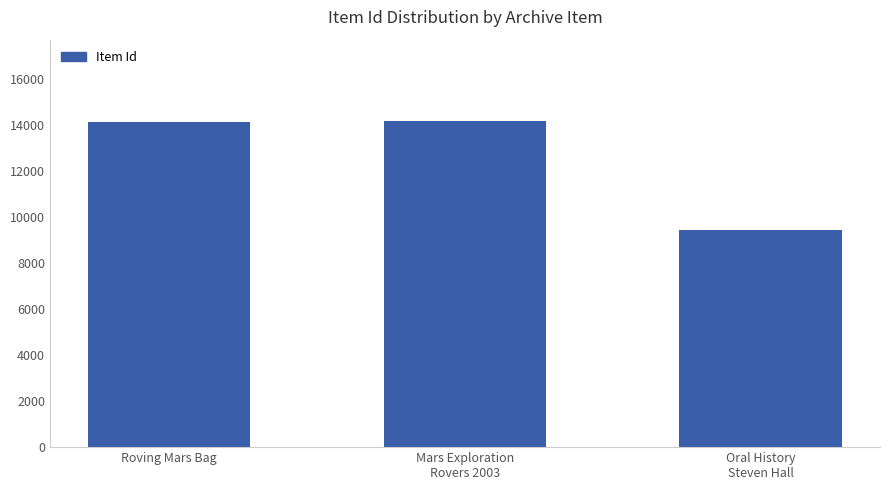

What is the approximate value at Mars Exploration
Rovers 2003, to the nearest 50?

14150